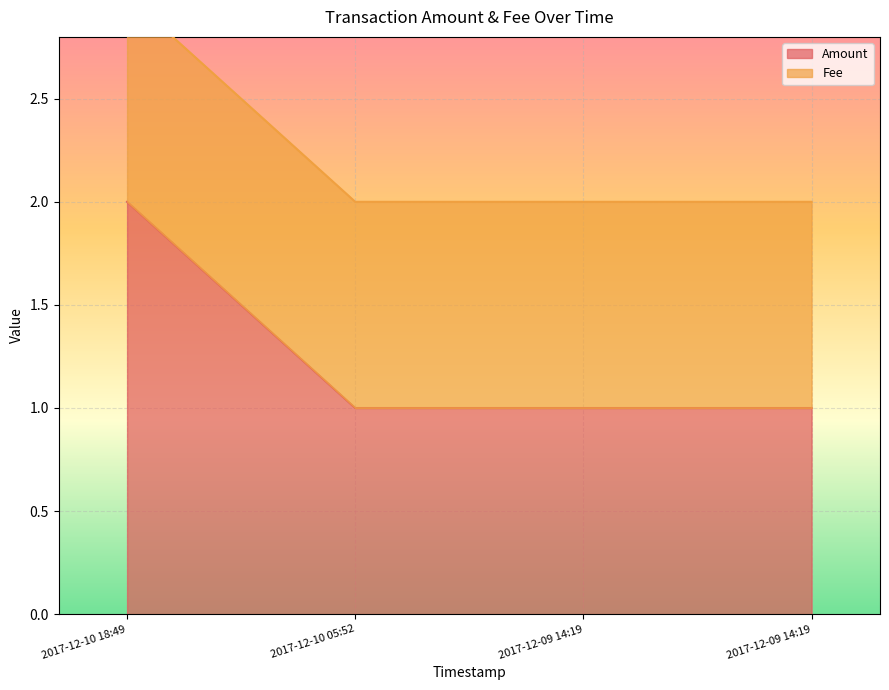

Count the values in the range 1 to 2.

4